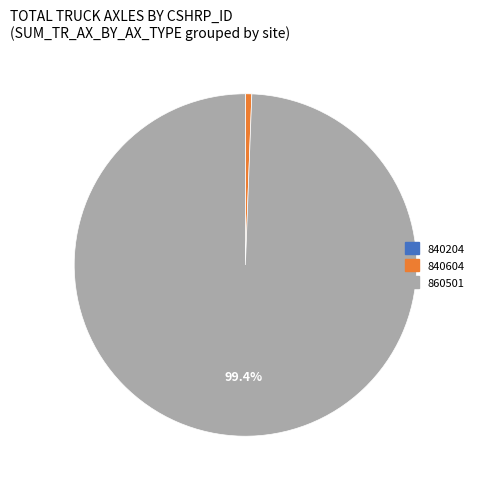

Which category accounts for the majority?

860501